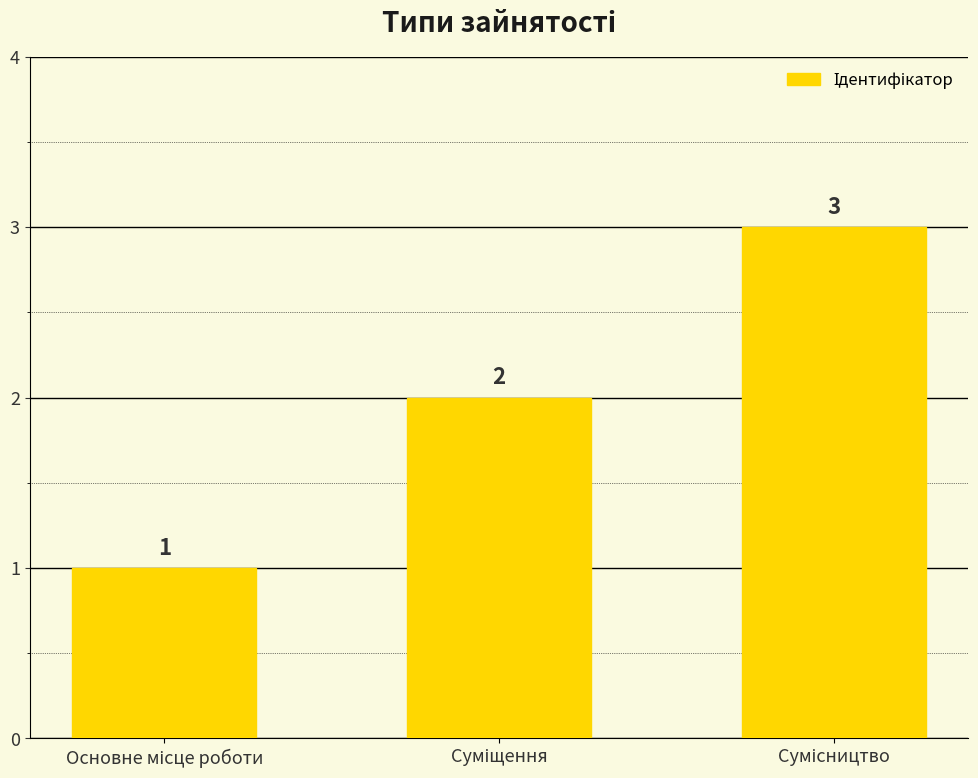

Reading right to left, transcribe all the data shown in this chart.

3	2	1